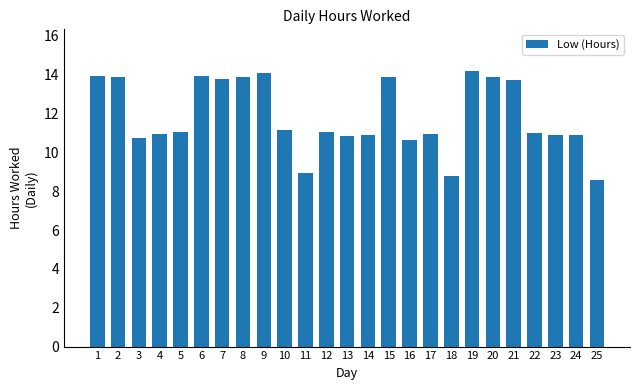

What is the change in value from 19 to 23?

-3.3